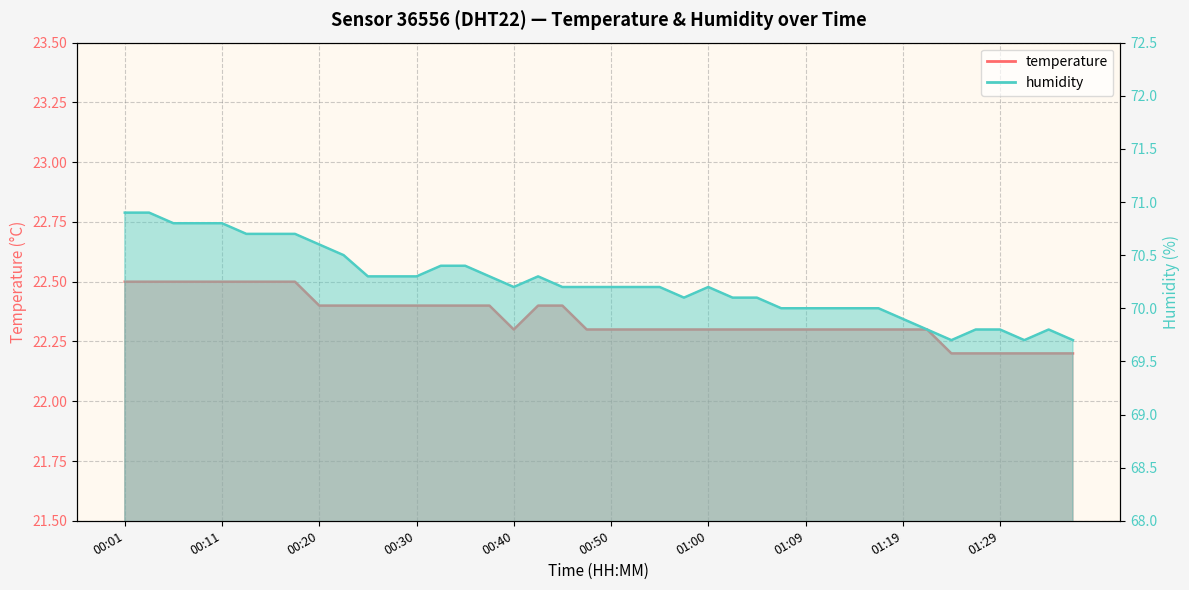

What is the minimum value shown in the chart?

22.2